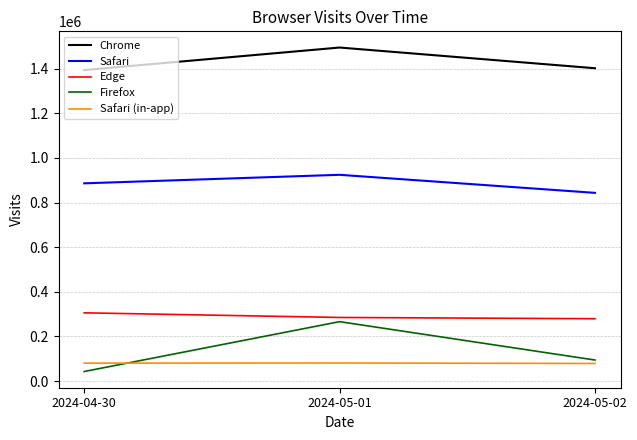

Which category has the highest value in the Firefox series?

2024-05-01